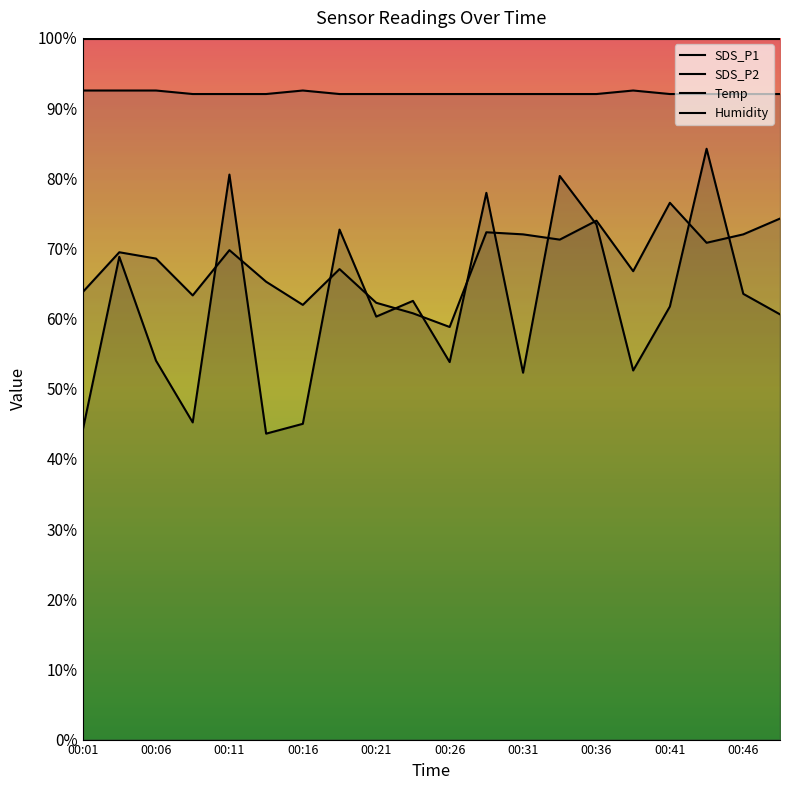

At which category is the sum across all series the highest?

00:44